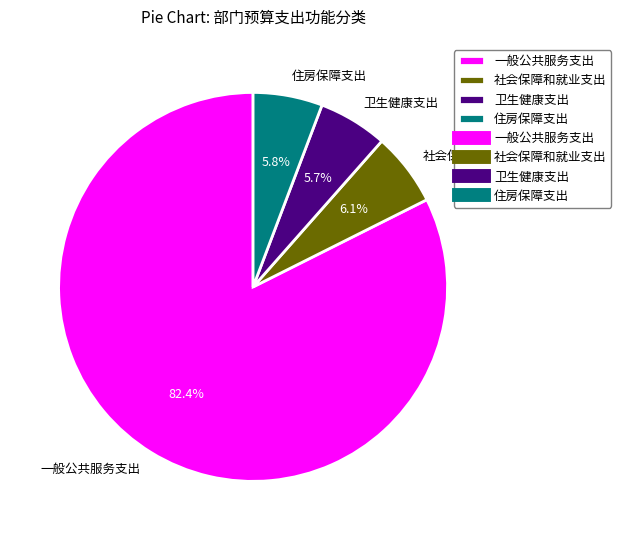

Combined, do 一般公共服务支出 and 卫生健康支出 account for over 50%?

Yes